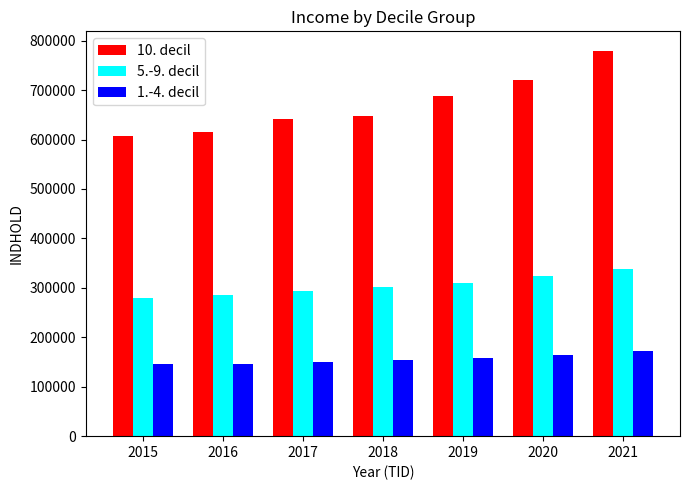

What is the difference between the 10. decil values at 2016 and 2017?

25634.0